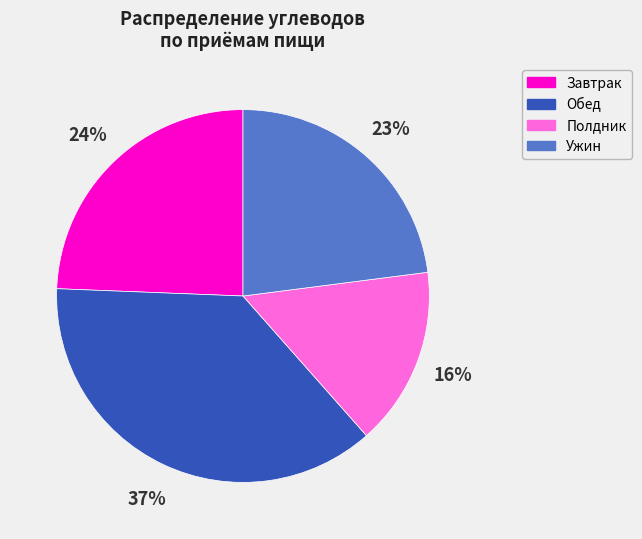

Does any single category account for the majority?

No